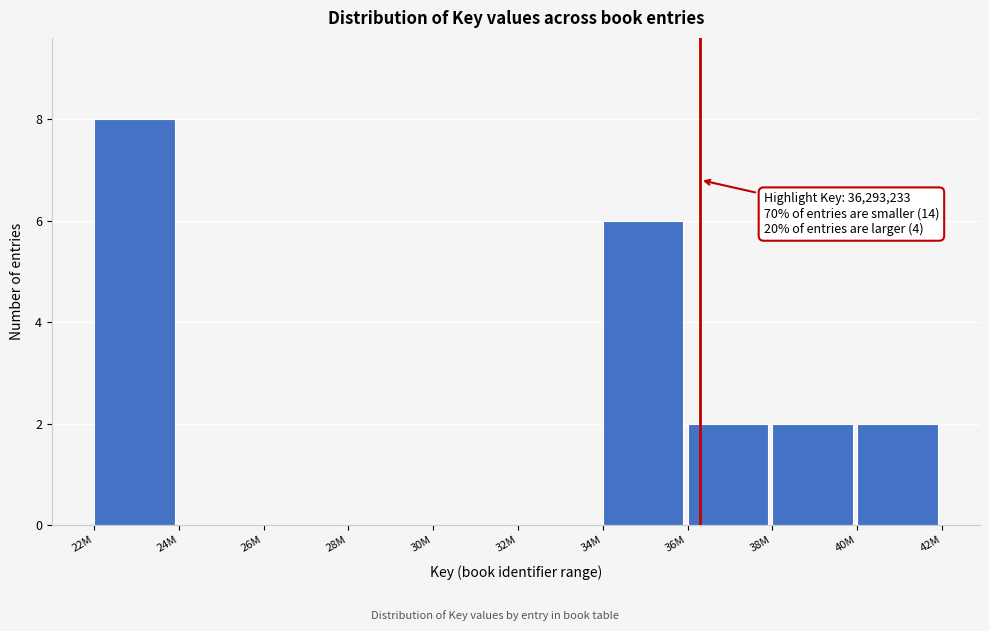

Reading left to right, extract all data points from this chart.

22M=8	24M=0	26M=0	28M=0	30M=0	32M=0	34M=6	36M=2	38M=2	40M=2